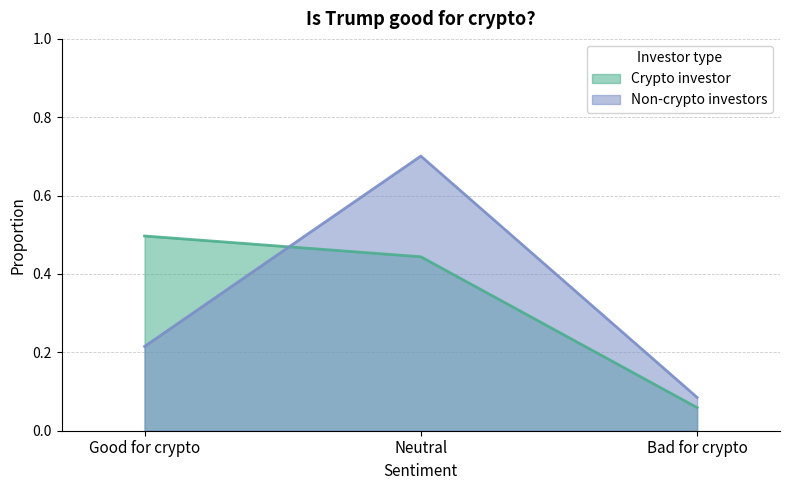

Rank the series at Good for crypto from highest to lowest value.

Crypto investor, Non-crypto investors